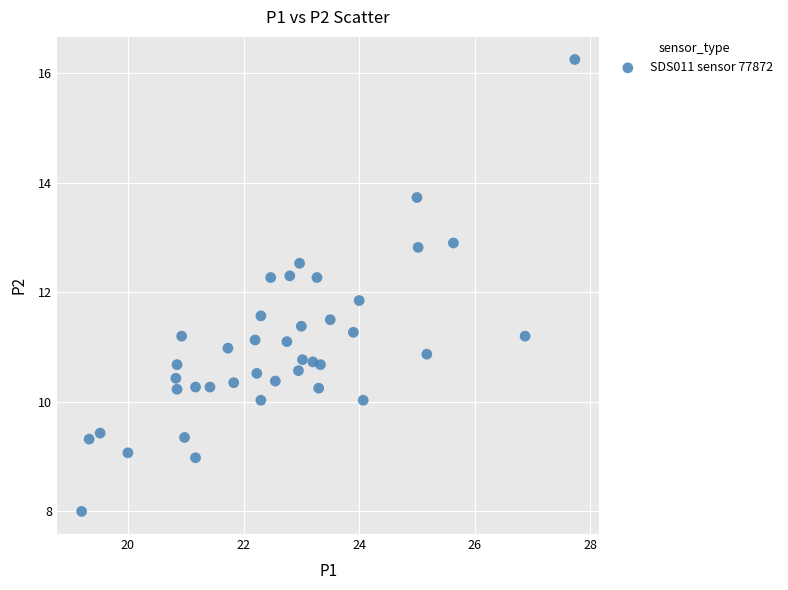

What is the range of X values (max minus min)?

8.5